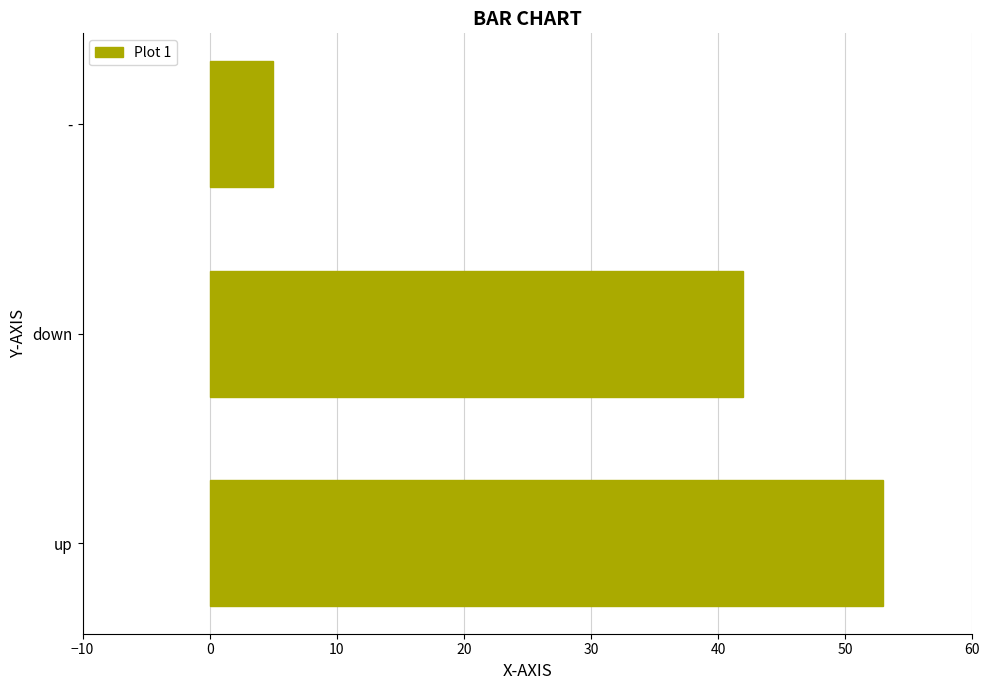

Between - and down, which is larger?

down